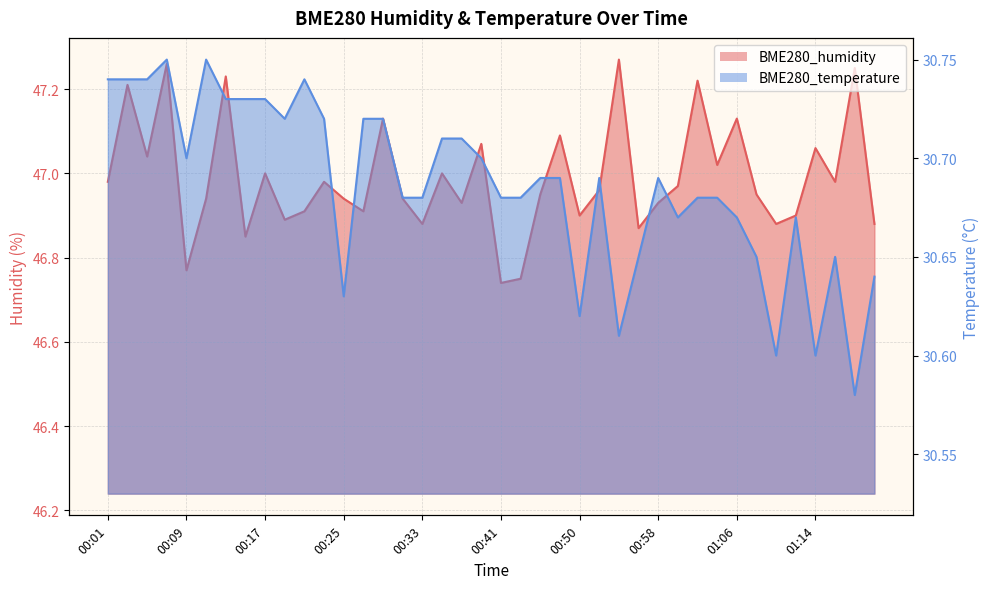

Reading right to left, list all the values displayed in this chart.

BME280_humidity: 46.9	47.2	47.0	47.1	46.9	46.9	47.0	47.1	47.0	47.2	47.0	46.9	46.9	47.3	47.0	46.9	47.1	47.0	46.8	46.7	47.1	46.9	47.0	46.9	46.9	47.1	46.9	46.9	47.0	46.9	46.9	47.0	46.9	47.2	46.9	46.8	47.3	47.0	47.2	47.0
BME280_temperature: 30.6	30.6	30.6	30.6	30.7	30.6	30.6	30.7	30.7	30.7	30.7	30.7	30.6	30.6	30.7	30.6	30.7	30.7	30.7	30.7	30.7	30.7	30.7	30.7	30.7	30.7	30.7	30.6	30.7	30.7	30.7	30.7	30.7	30.7	30.8	30.7	30.8	30.7	30.7	30.7